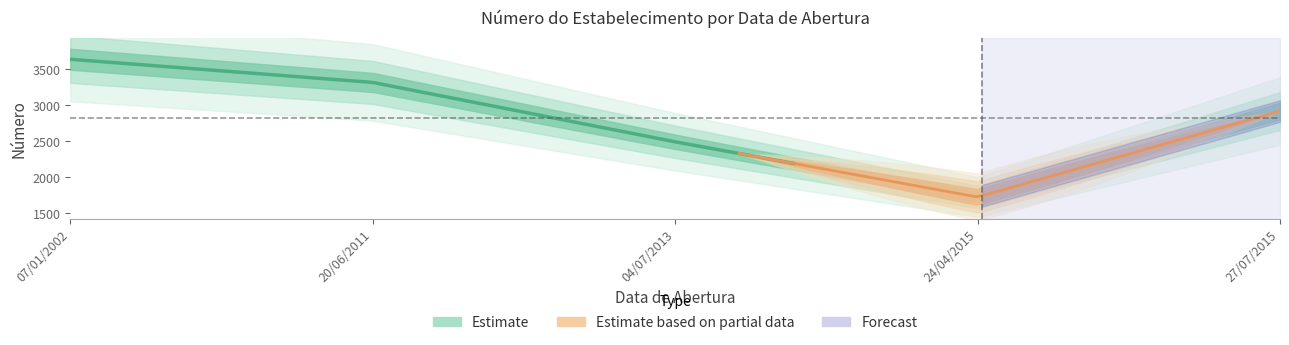

Rank the categories by value from highest to lowest.

07/01/2002, 20/06/2011, 27/07/2015, 04/07/2013, 24/04/2015